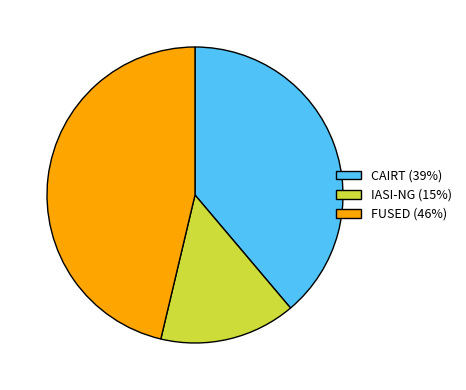

Between FUSED and IASI-NG, which is larger?

FUSED